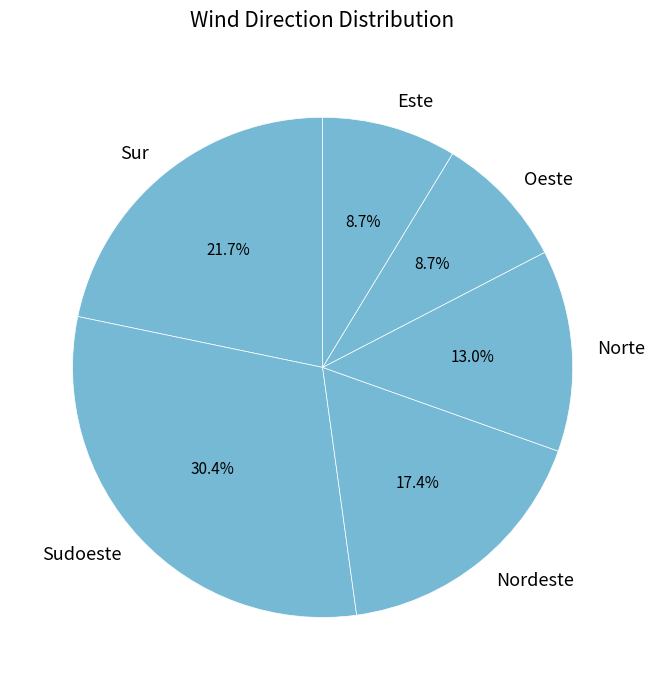

Count the number of slices in the pie.

6